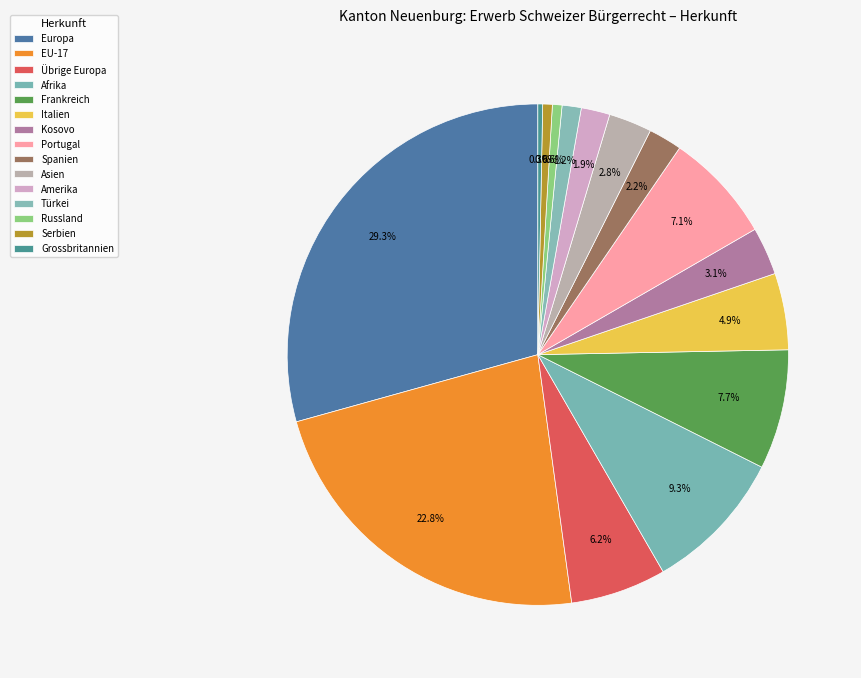

To the nearest percent, what percentage of the pie is Italien?

5%